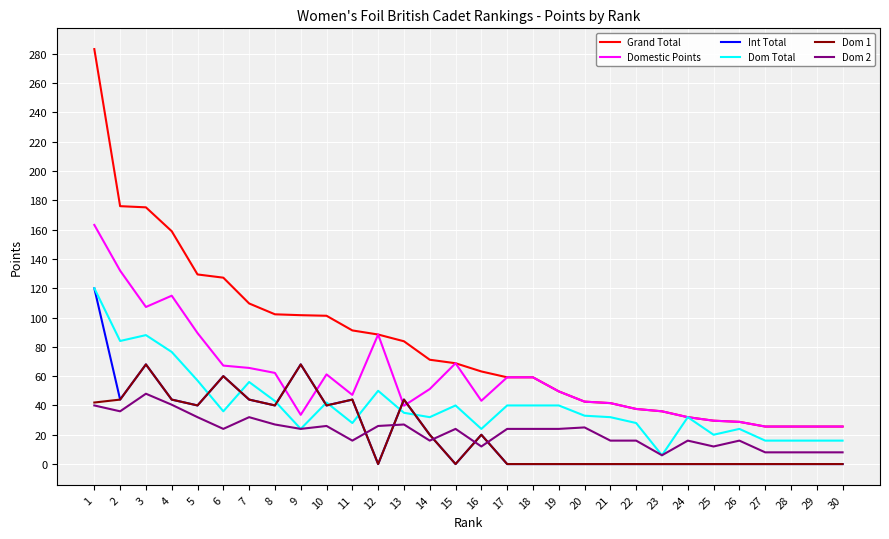

What is the spread (max minus min) of values at 22?

37.6